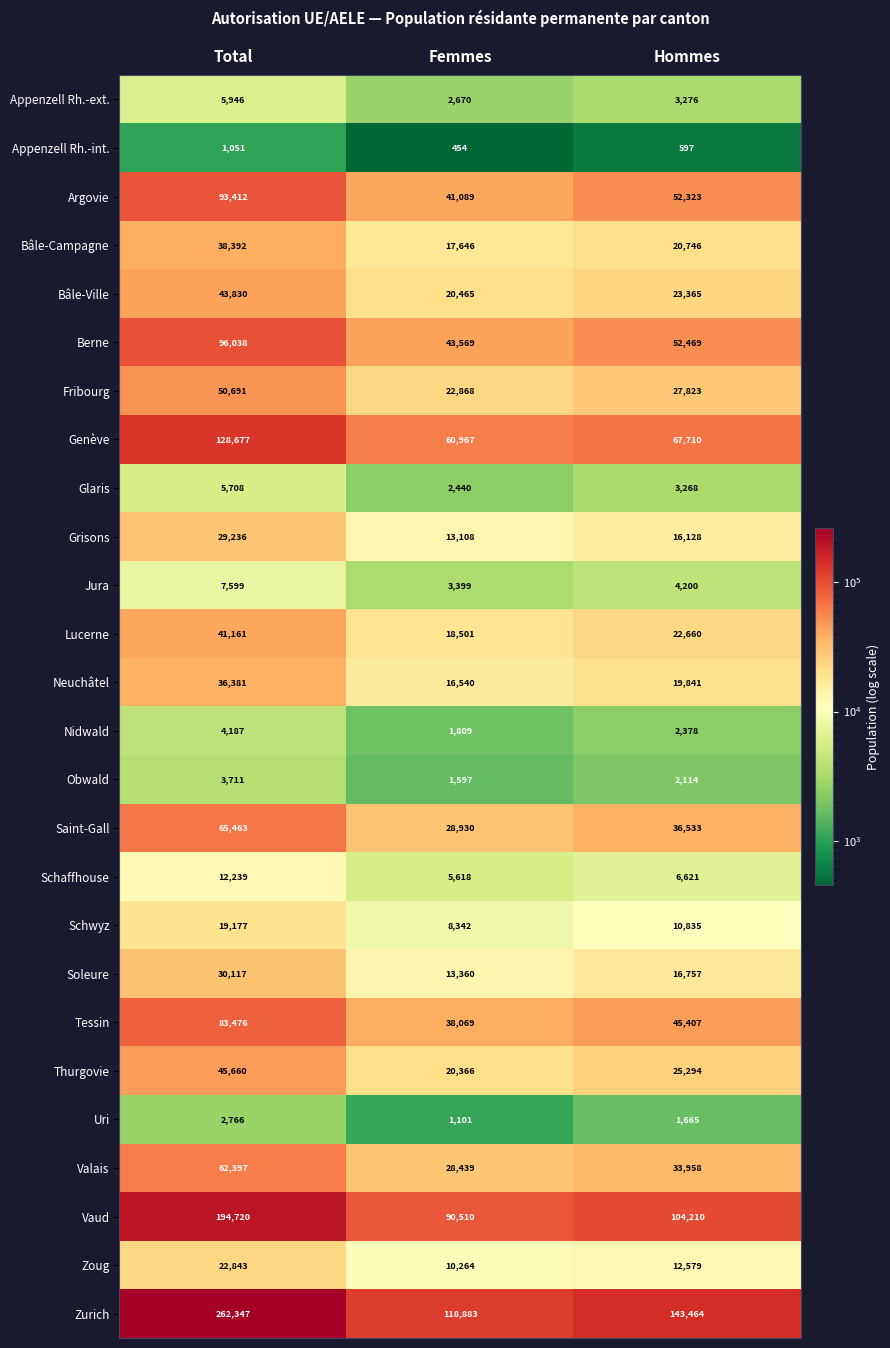

What is the sum of all Argovie values?

186824